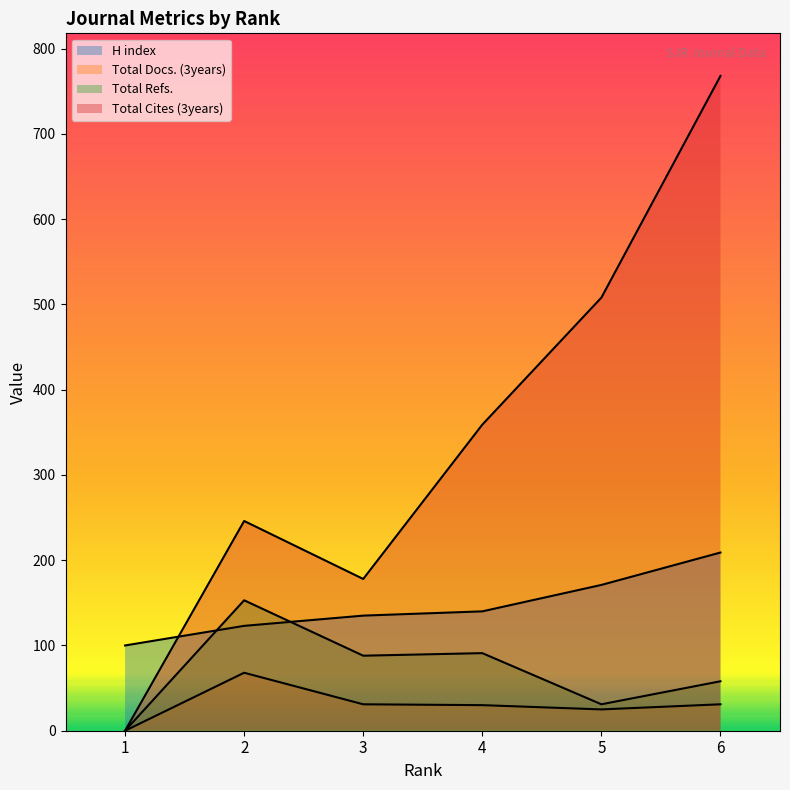

Which series has the largest total across all categories?

Total Cites (3years)